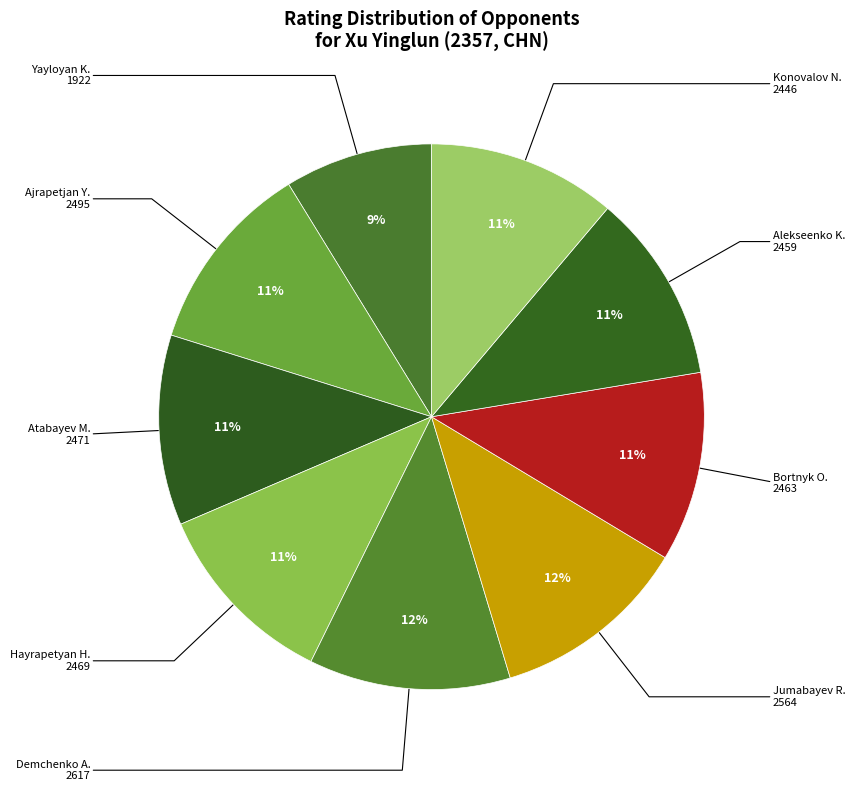

Rank the categories by value from lowest to highest.

Yayloyan Konstantin (1922), Konovalov Nikolay (2446), Alekseenko Kirill (2459), Bortnyk Olexandr (2463), Hayrapetyan Hovik (2469), Atabayev Maksat (2471), Ajrapetjan Yuriy (2495), Jumabayev Rinat (2564), Demchenko Anton (2617)